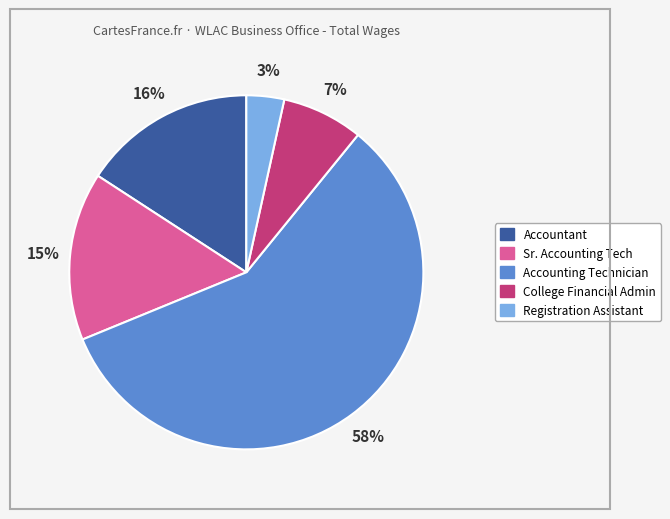

To the nearest percent, what is the average slice percentage?

20%